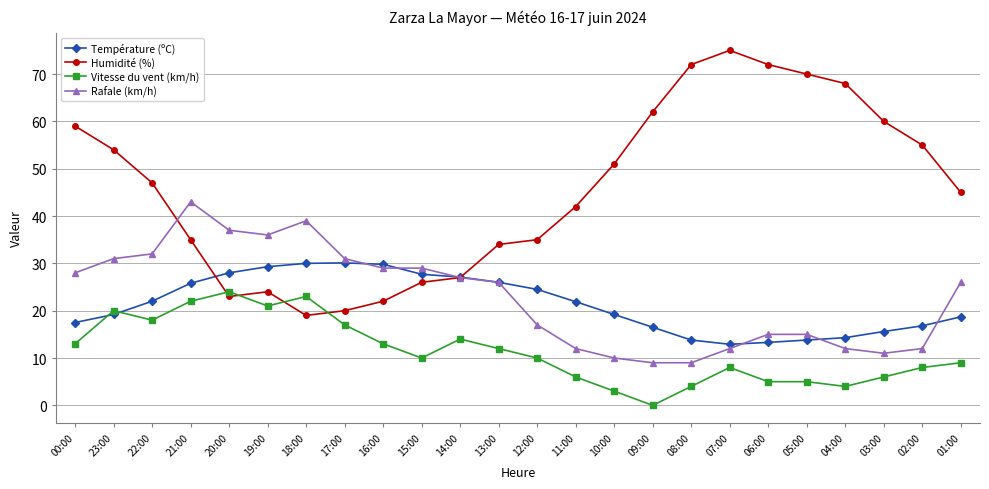

What is the difference between the Vitesse du vent (km/h) values at 19:00 and 21:00?

1.0